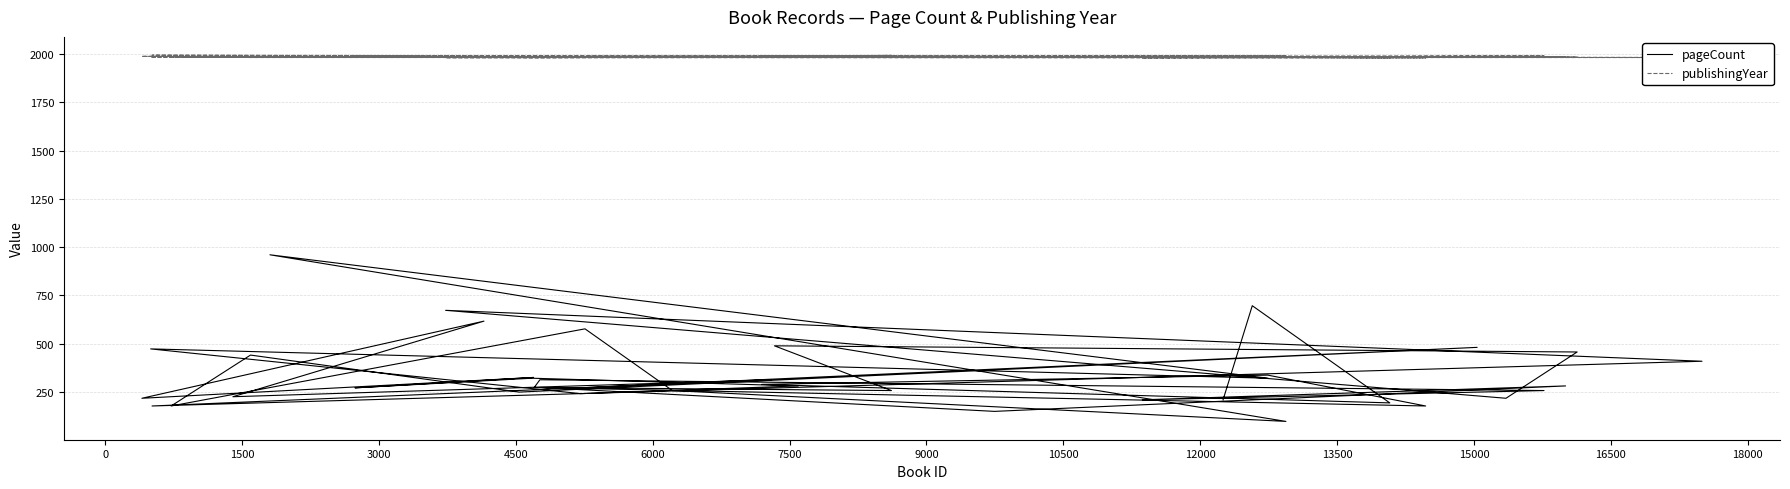

Reading left to right, extract all data points from this chart.

pageCount: 272	480	248	440	176	576	256	96	960	320	472	240	280	320	270	324	216	616	224	312	176	408	672	216	456	488	256	272	148	280	208	256	312	272	176	336	288	192	696	208
publishingYear: 1990	1986	1983	1983	1987	1988	1984	1992	1986	1985	1985	1990	1988	1982	1993	1984	1989	1989	1984	1986	1995	1983	1982	1987	1985	1988	1994	1986	1990	1985	1981	1992	1987	1984	1981	1984	1992	1982	1986	1984